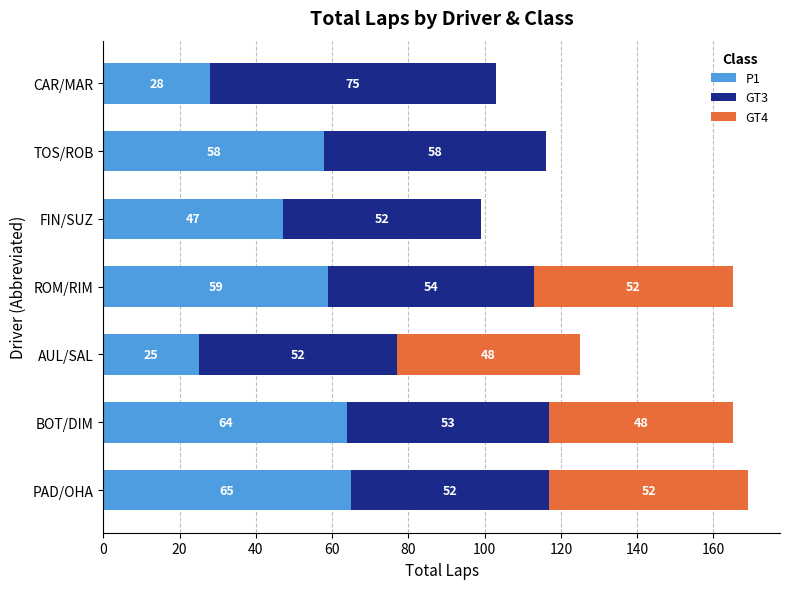

What is the total value across all series at FIN/SUZ?

99